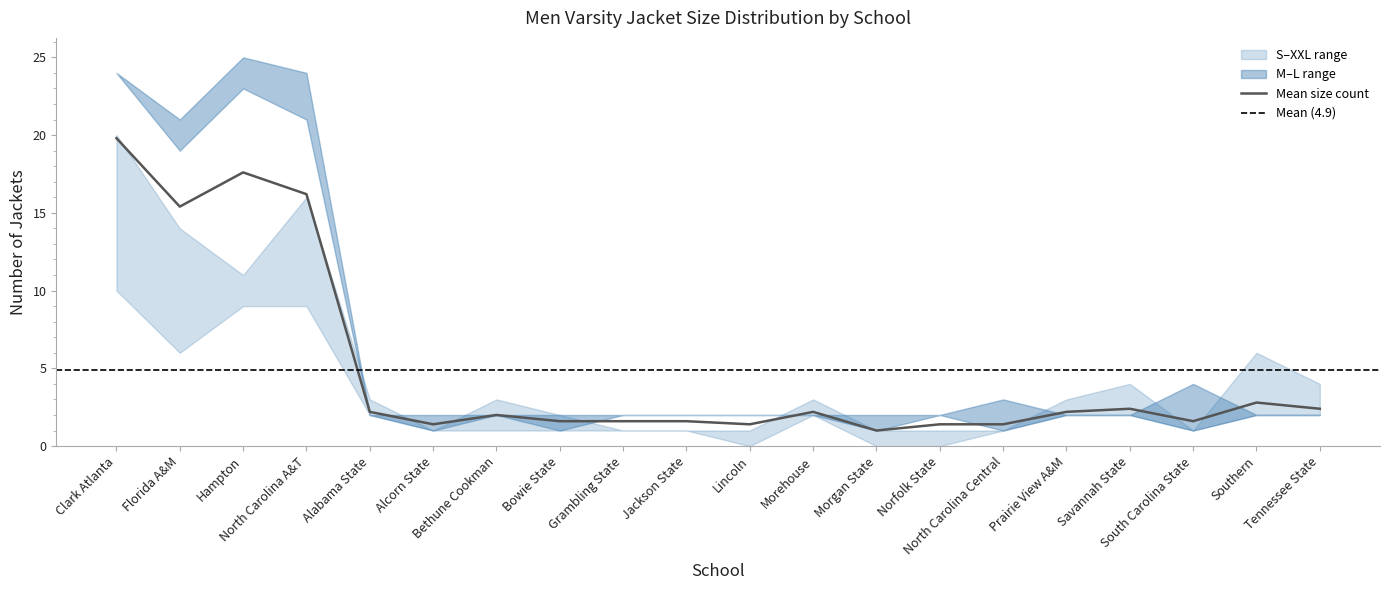

What is the difference between the maximum and minimum values in the Men L series?

24